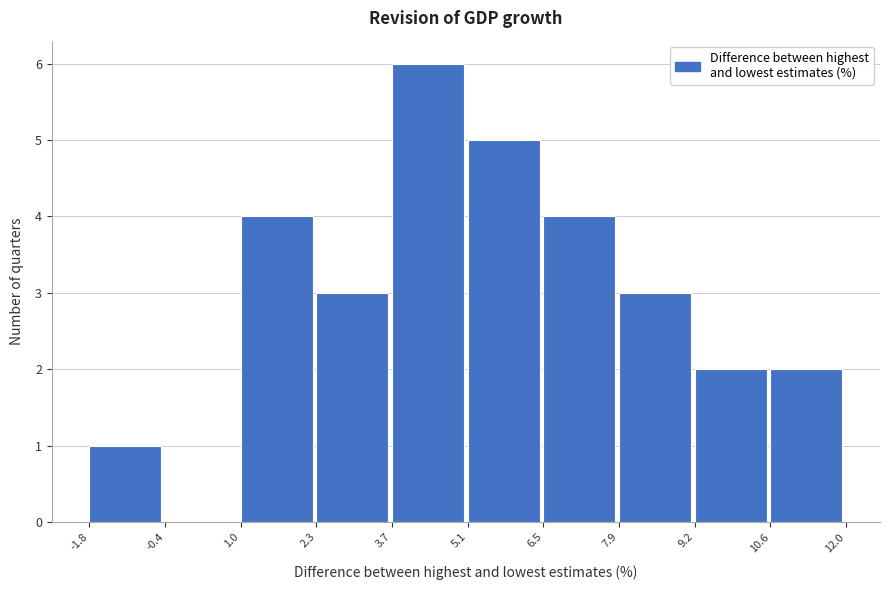

Over which range of the x-axis is the bar tallest?

3.7 to 5.1